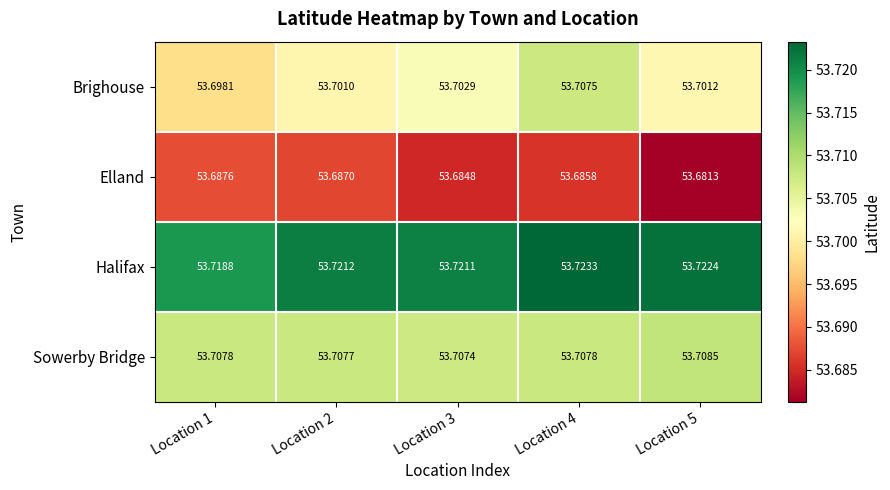

Is the value of Halifax at Location 3 greater than the value of Sowerby Bridge at Location 4?

Yes